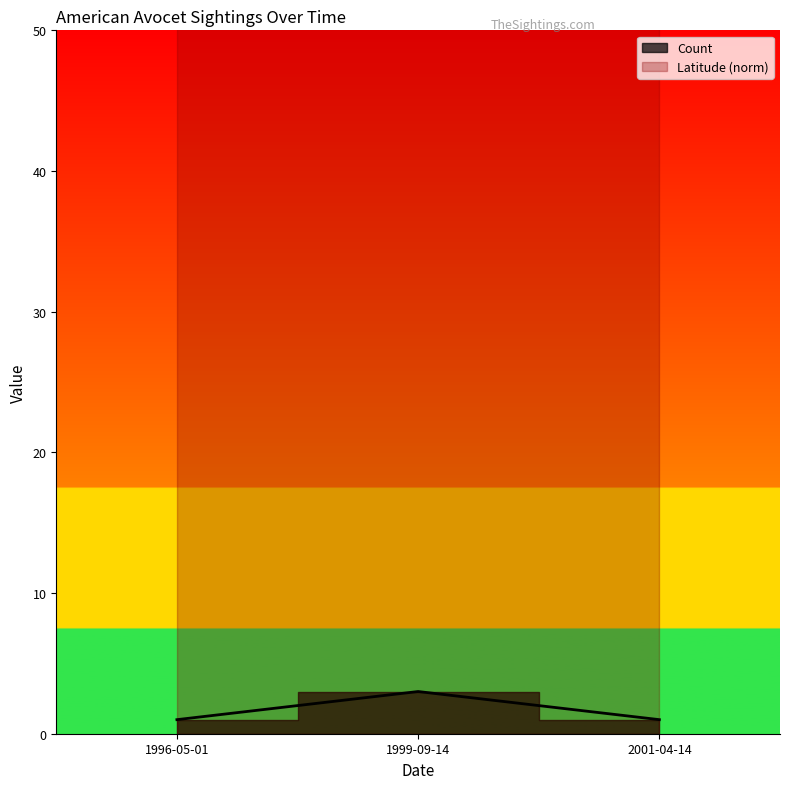

Rank the series by their maximum value, from highest to lowest.

Latitude (norm), Count